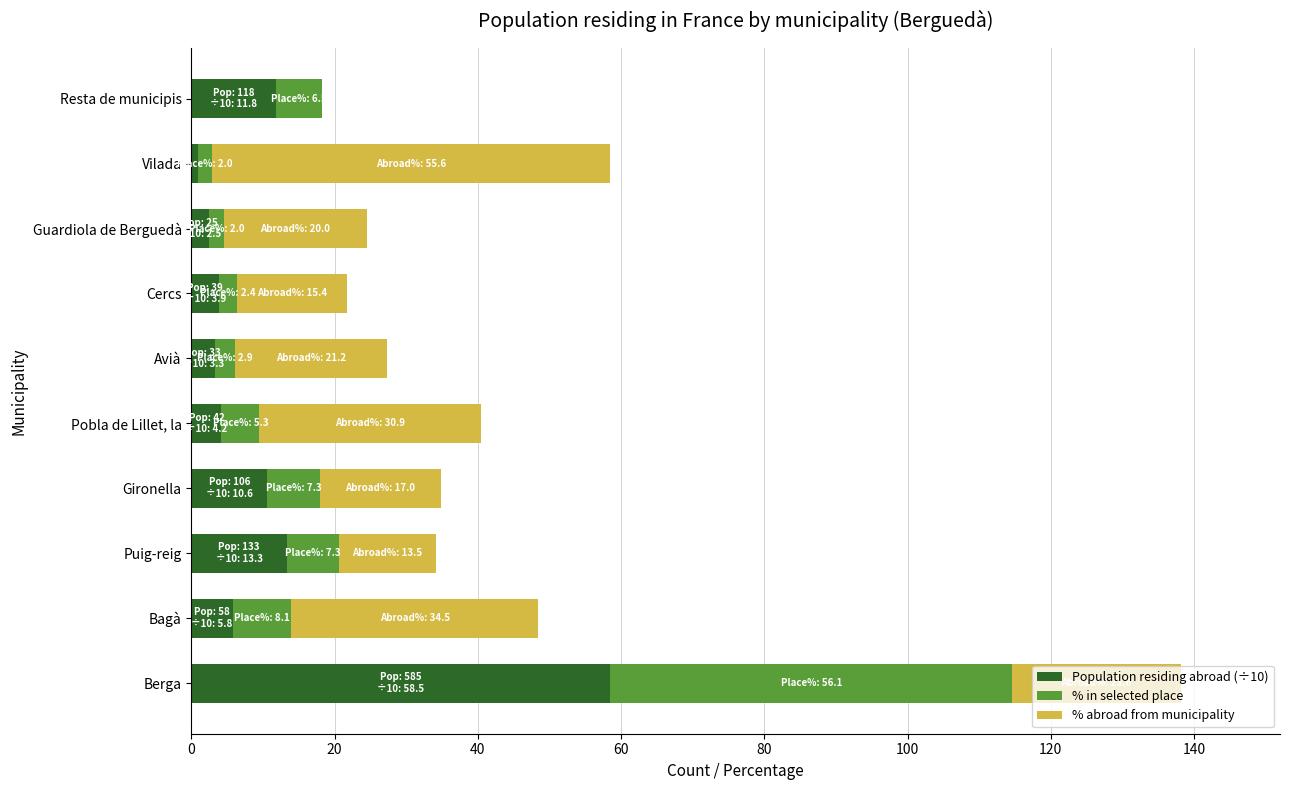

What is the total value across all series at Pobla de Lillet, la?

40.4